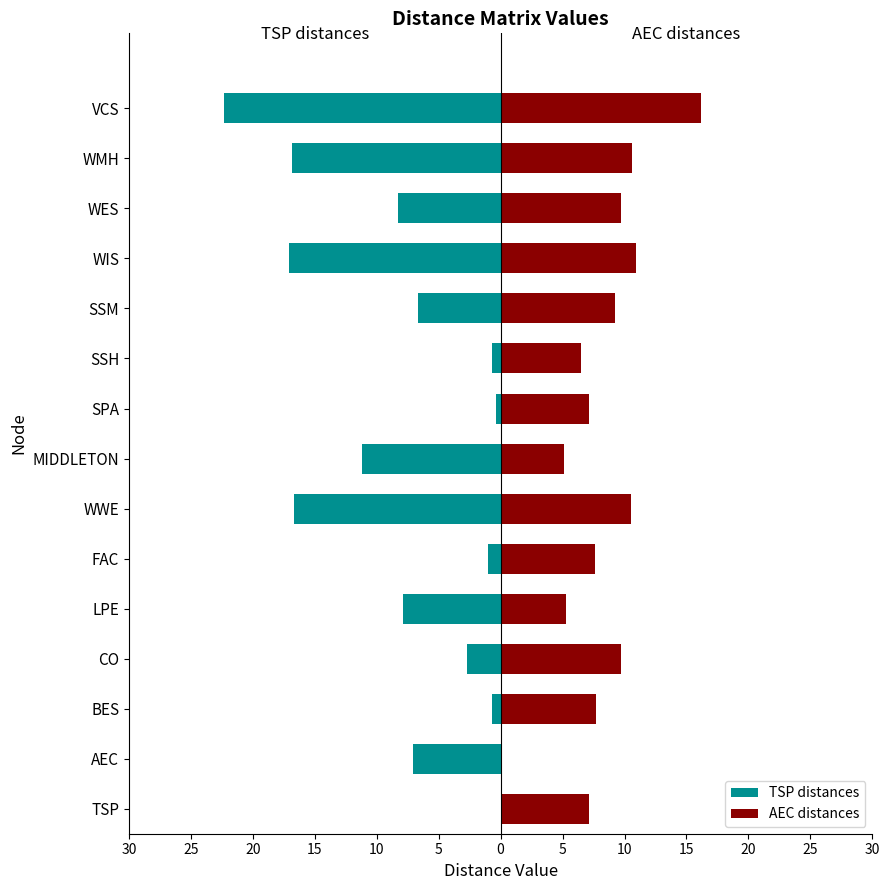

Which series has the largest range (max minus min)?

TSP distances